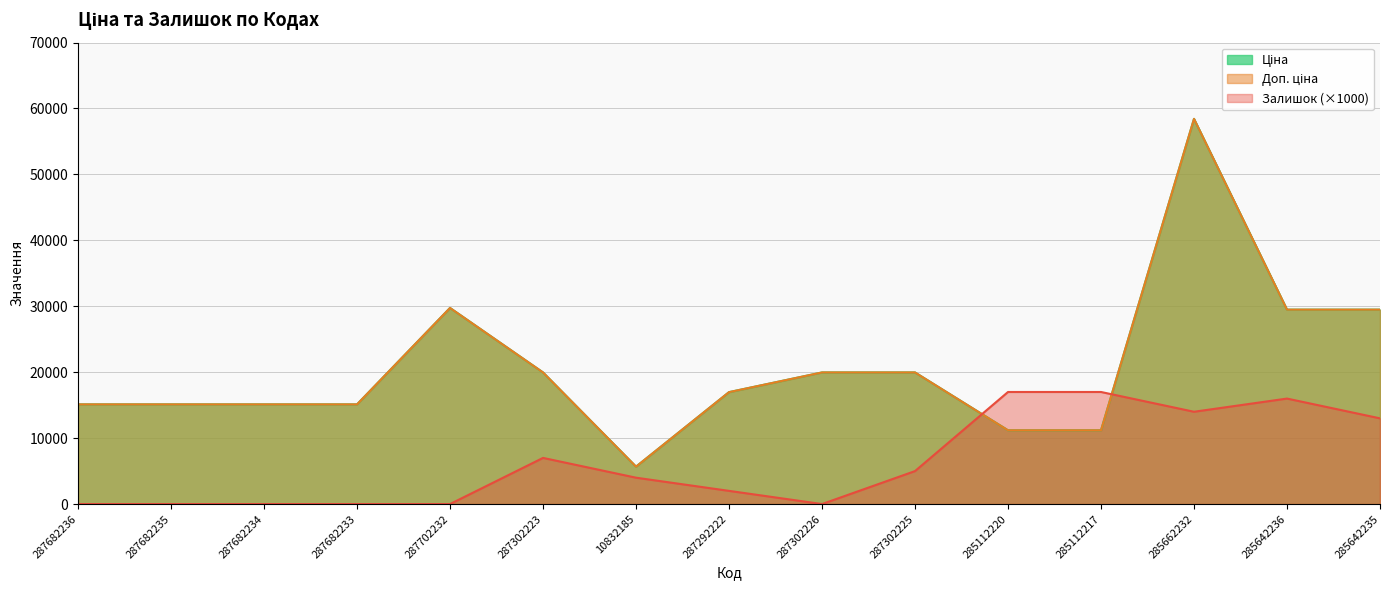

Reading left to right, transcribe all the data shown in this chart.

Ціна: 15120.0	15120.0	15120.0	15120.0	29747.2	19964.2	5673.8	16976.3	19964.2	19964.2	11188.2	11188.2	58426.5	29491.5	29491.5
Доп. ціна: 15120.0	15120.0	15120.0	15120.0	29747.2	19964.2	5673.8	16976.3	19964.2	19964.2	11188.2	11188.2	58426.5	29491.5	29491.5
Залишок: 0.0	0.0	0.0	0.0	0.0	7000.0	4000.0	2000.0	0.0	5000.0	17000.0	17000.0	14000.0	16000.0	13000.0